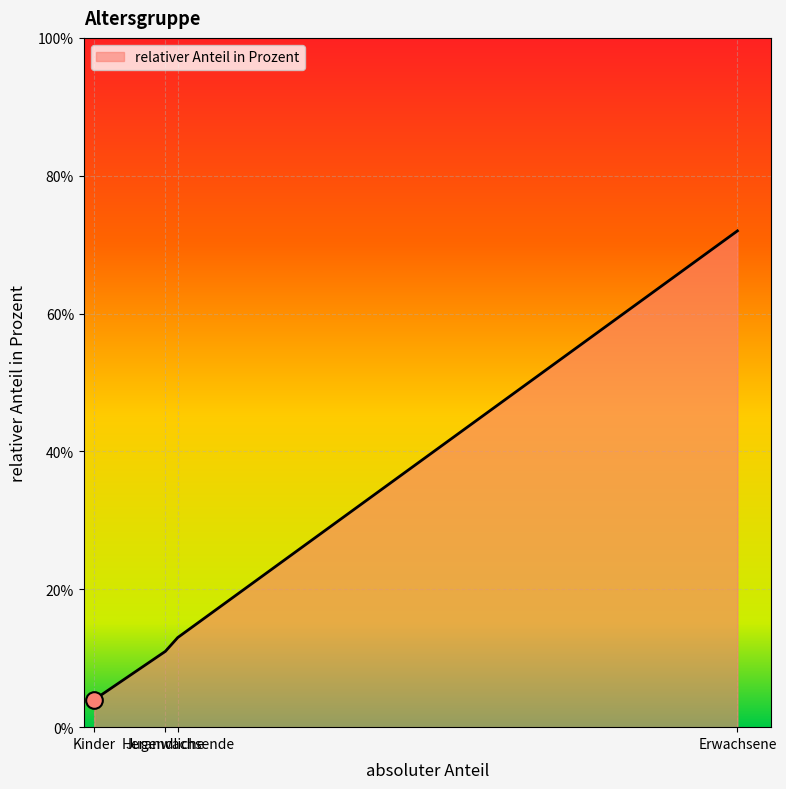

What is the sum of the values at Heranwachsende and Kinder?

17